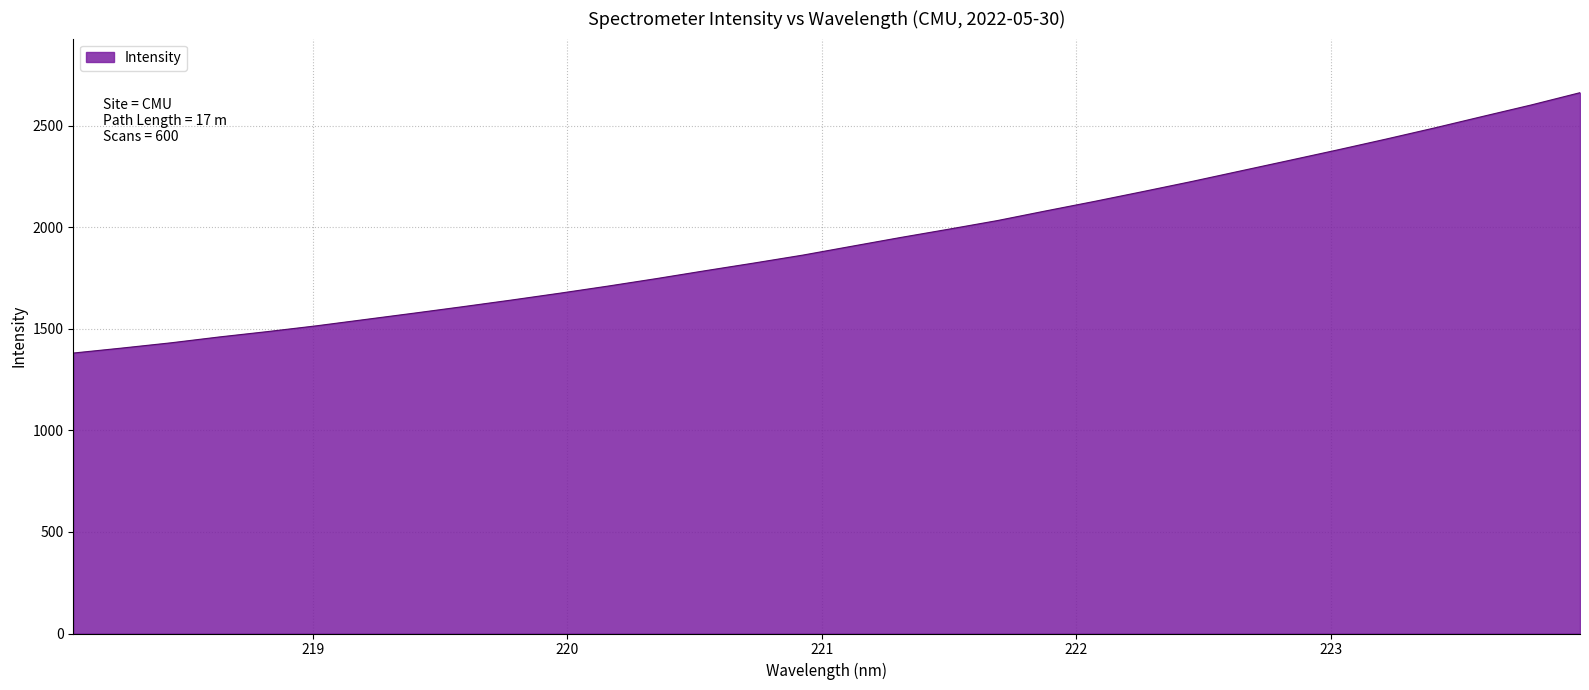

What is the difference between the maximum and minimum values?

1282.2